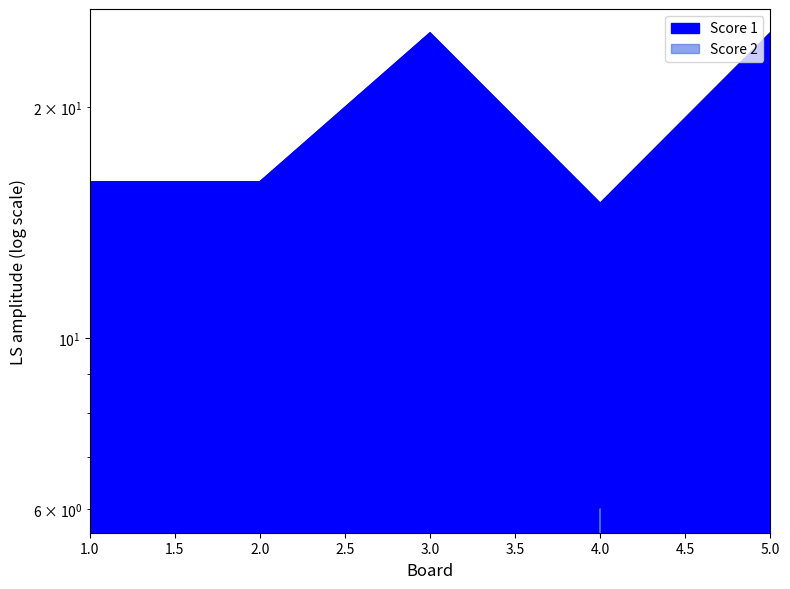

Reading left to right, extract all data points from this chart.

Score 1: 16	16	25	15	25
Score 2: 0	0	0	6	0